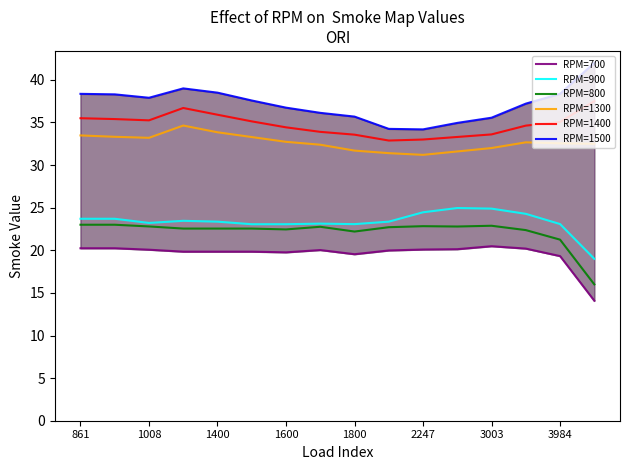

Which category has the highest value in the RPM=800 series?

861